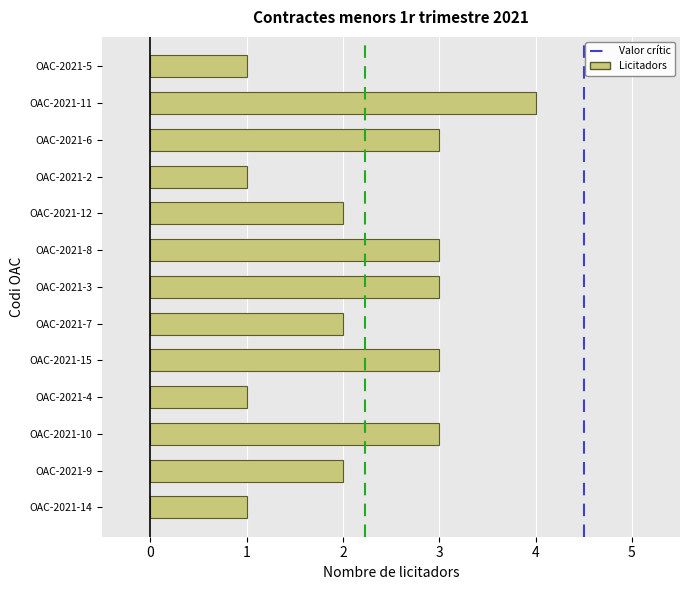

Reading bottom to top, what are all the values shown in this chart?

1	2	3	1	3	2	3	3	2	1	3	4	1